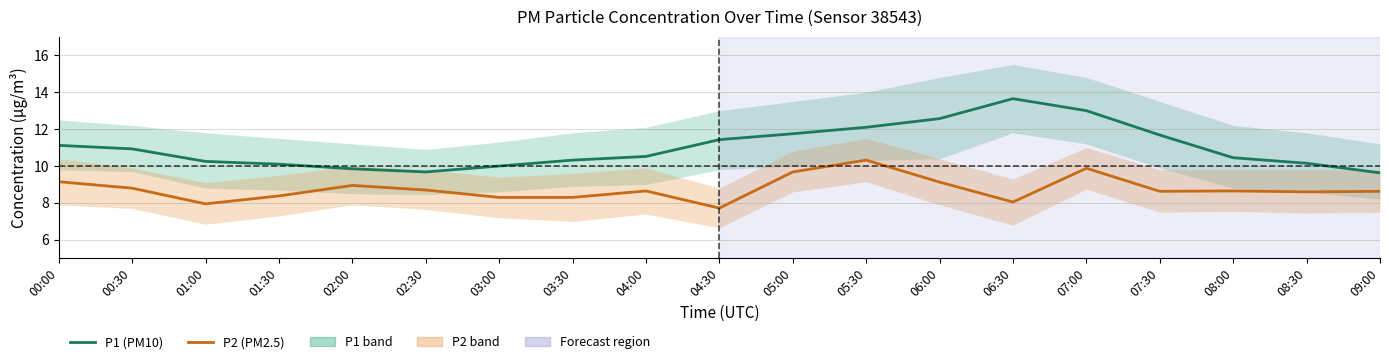

How many categories are shown in the chart?

19